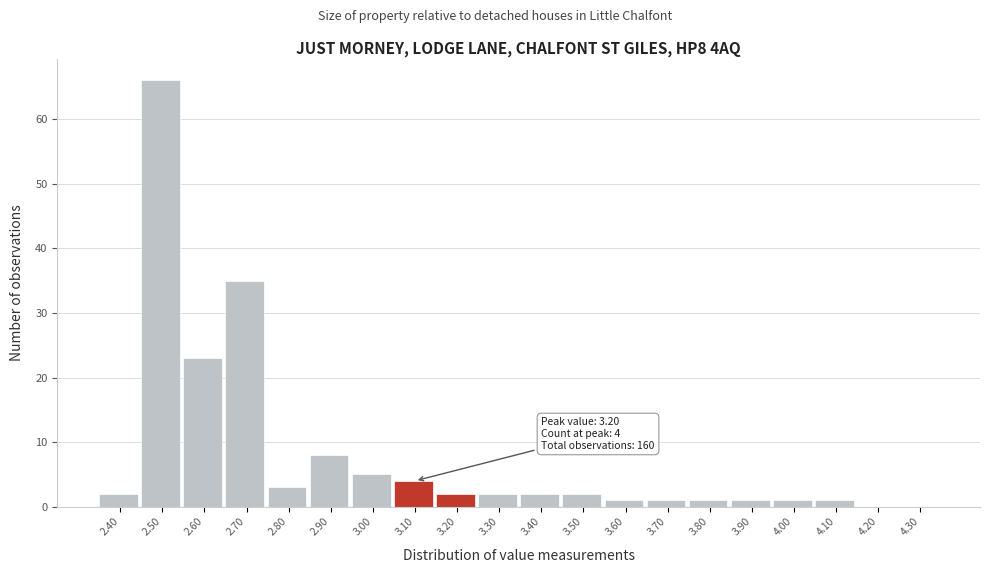

Reading left to right, transcribe all the data shown in this chart.

2.40=2	2.50=66	2.60=23	2.70=35	2.80=3	2.90=8	3.00=5	3.10=4	3.20=2	3.30=2	3.40=2	3.50=2	3.60=1	3.70=1	3.80=1	3.90=1	4.00=1	4.10=1	4.20=0	4.30=0